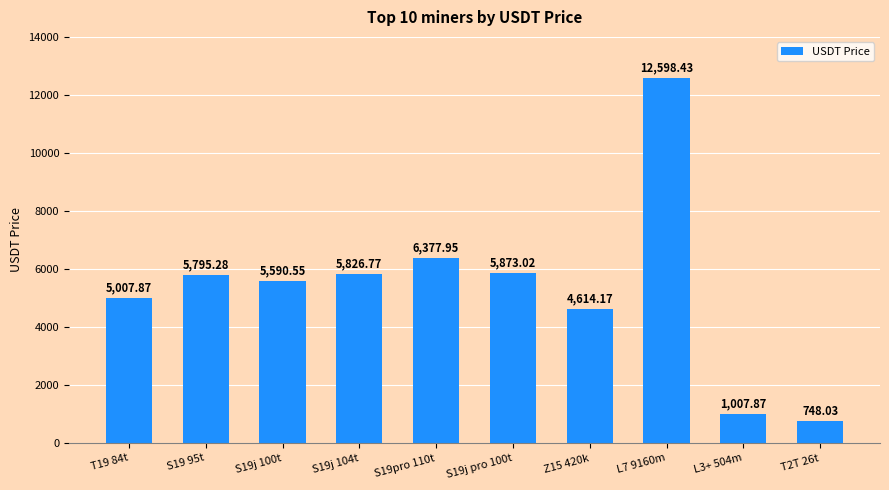

How many values are below 5795?

5